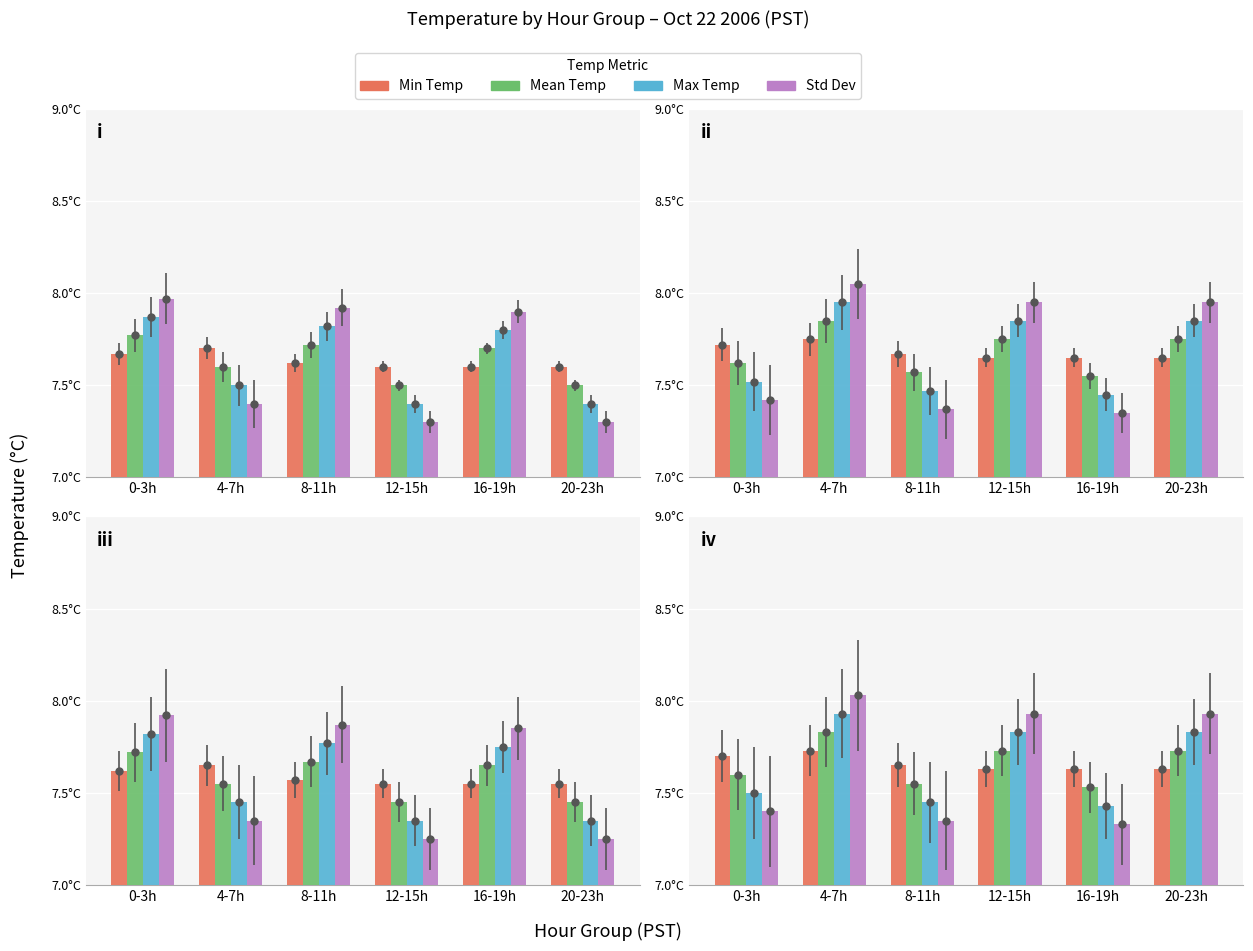

Are the bars grouped side by side (vs. stacked)?

Yes